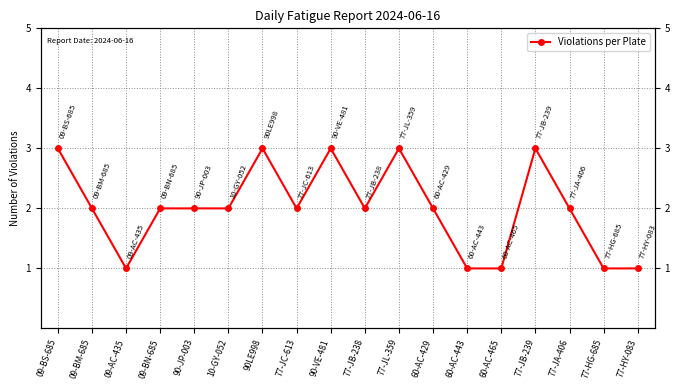

What is the label of the 6th point from the right?

60-AC-443